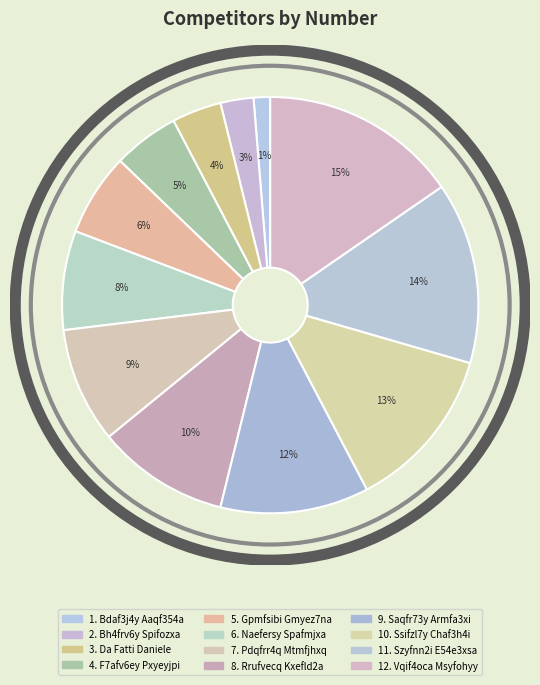

Rank the categories by value from highest to lowest.

Vqif4oca Msyfohyy, Szyfnn2i E54e3xsa, Ssifzl7y Chaf3h4i, Saqfr73y Armfa3xi, Rrufvecq Kxefld2a, Pdqfrr4q Mtmfjhxq, Naefersy Spafmjxa, Gpmfsibi Gmyez7na, F7afv6ey Pxyeyjpi, Da Fatti Daniele, Bh4frv6y Spifozxa, Bdaf3j4y Aaqf354a